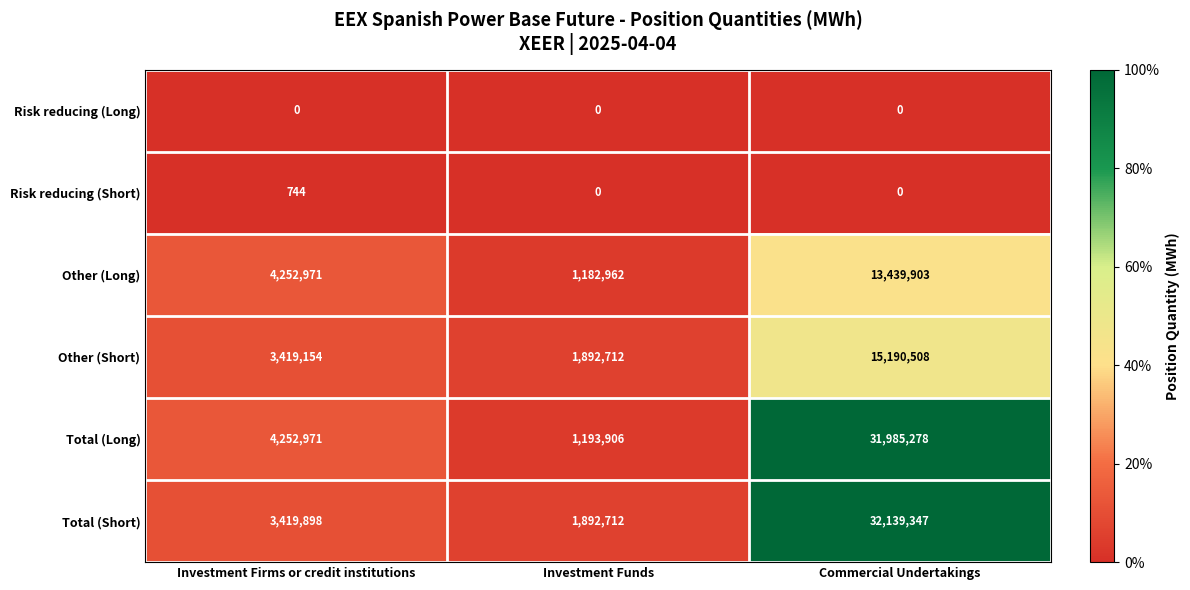

Which series changed the most between Investment Firms or credit institutions and Commercial Undertakings?

Total (Short)